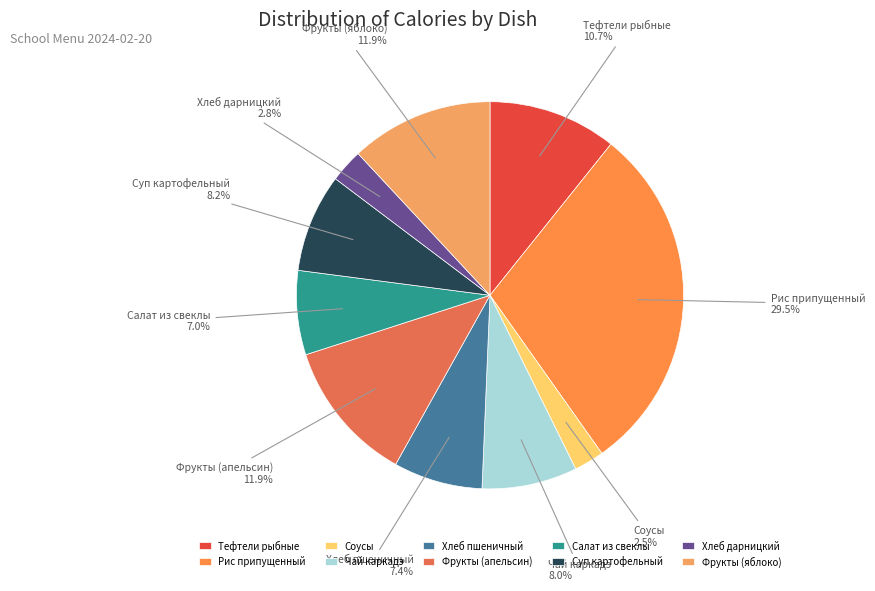

To the nearest percent, what portion does Суп картофельный represent?

8%